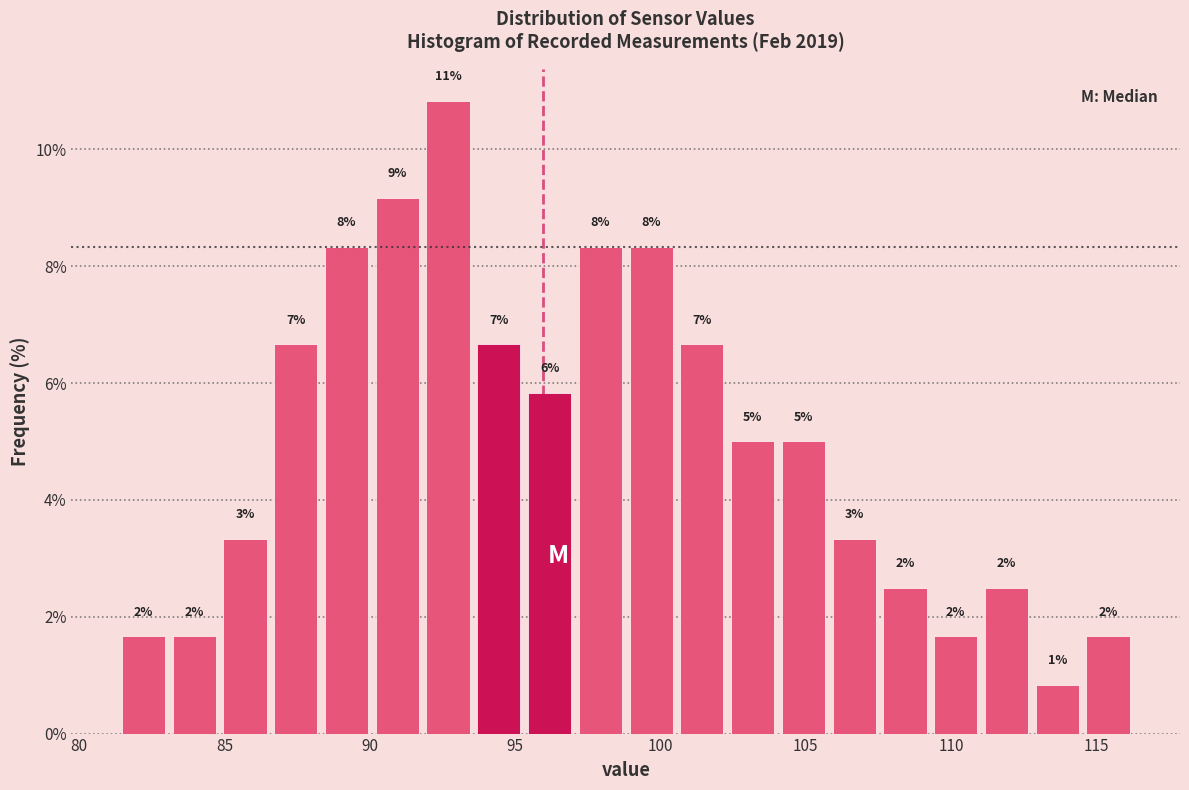

Around what value on the x-axis is the tallest bar? Give the approximate position of its centre, as read against the axis.

92.5